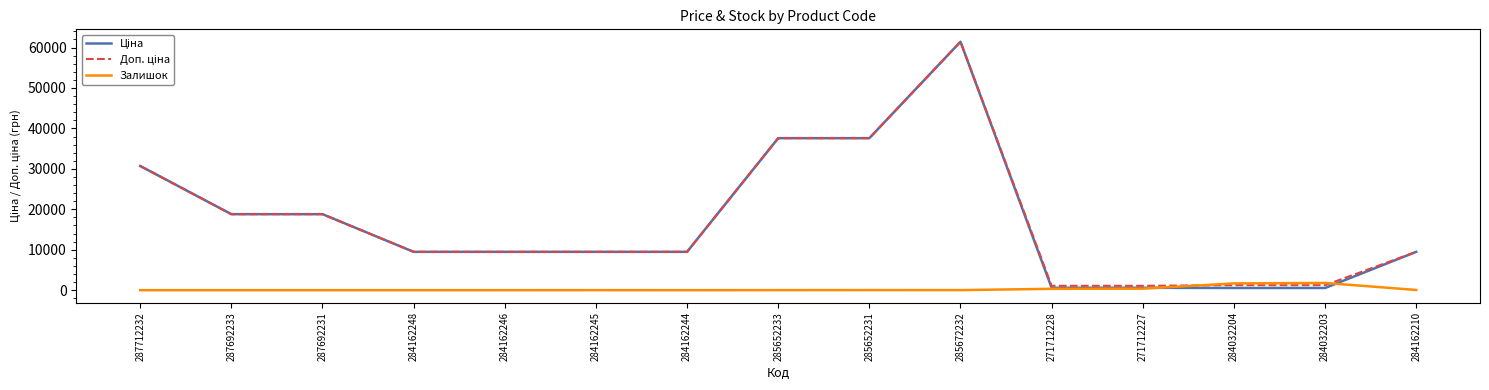

At which category is the sum across all series the highest?

285672232